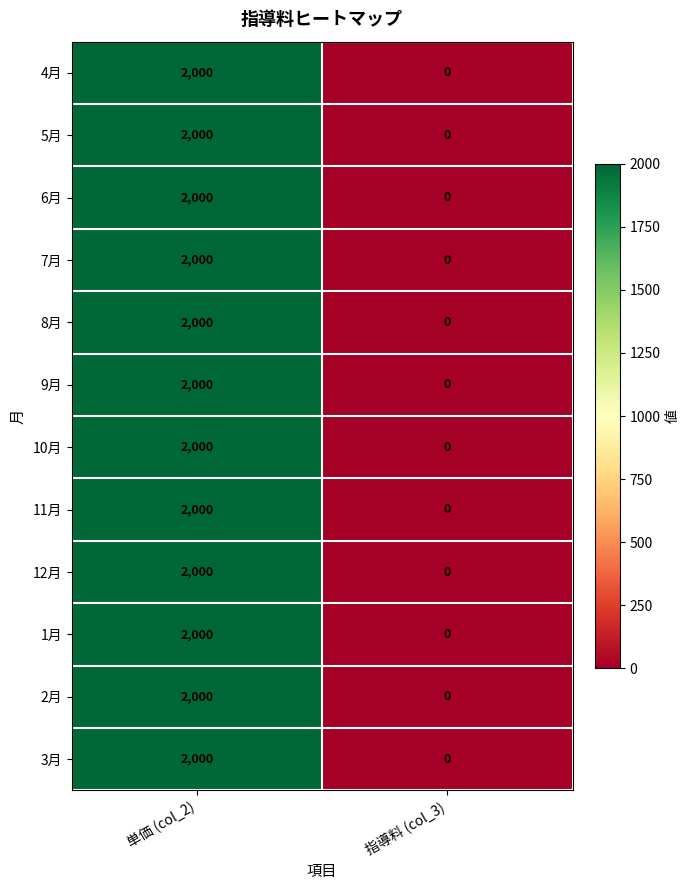

Which category has the lowest value across all series?

指導料 (col_3)